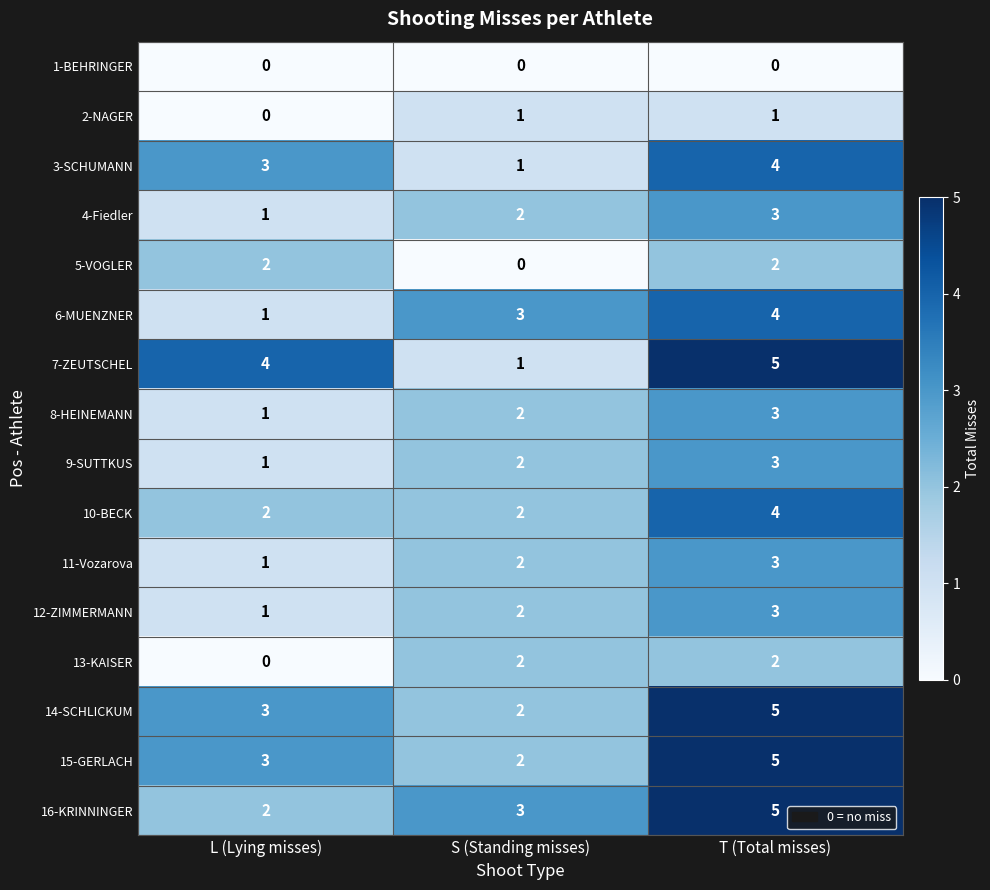

How many series are shown in this chart?

16